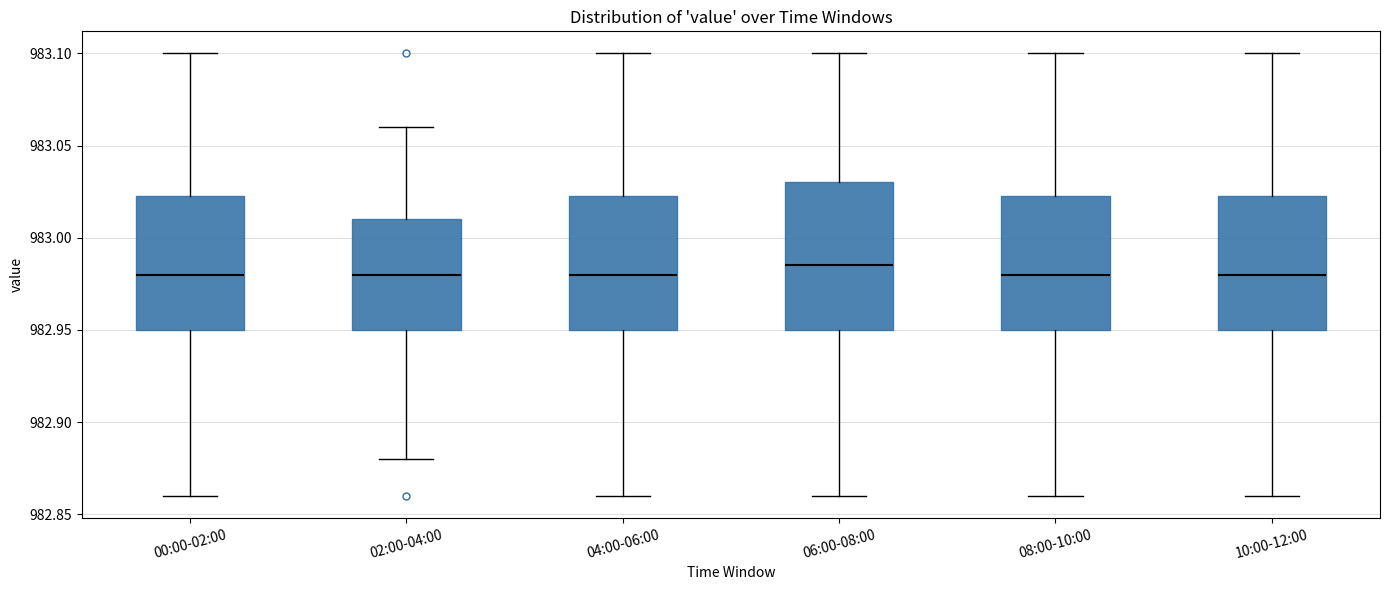

Which box is the tallest, from its lower edge to its upper edge?

06:00-08:00